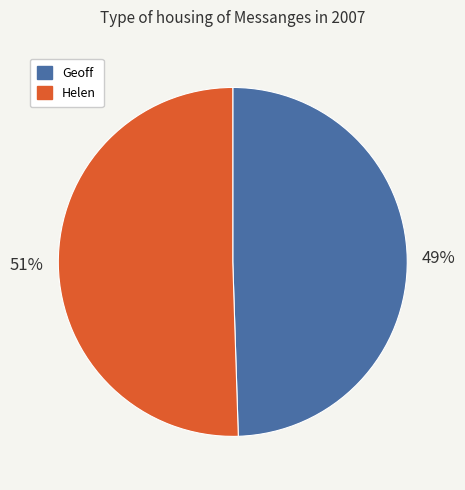

Does Helen represent more than half of the total?

Yes